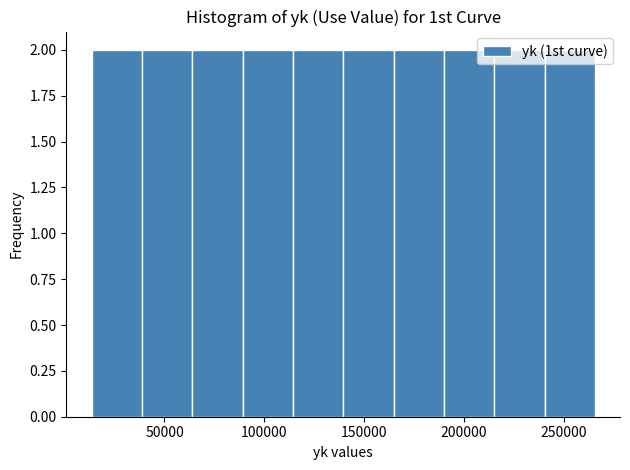

Reading left to right, transcribe this chart: for each bar, give the range it covers on the x-axis and its height. Neither the bar edges nor the heights are printed on the chart, so give them approximately, as read against the axes.

15000 to 40000: 2
40000 to 65000: 2
65000 to 90000: 2
90000 to 115000: 2
115000 to 140000: 2
140000 to 165000: 2
165000 to 190000: 2
190000 to 215000: 2
215000 to 240000: 2
240000 to 265000: 2